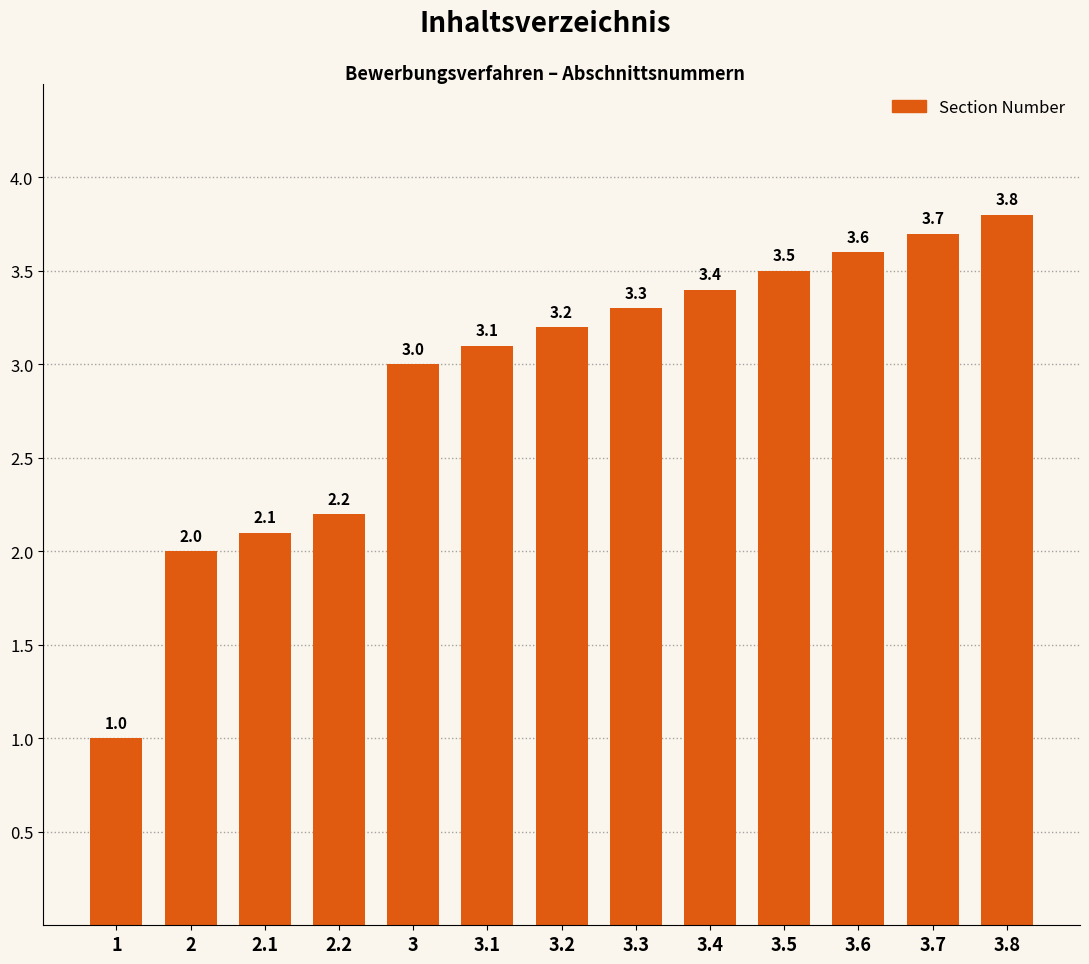

What is the sum of the values at 3.2 and 3.6?

6.8